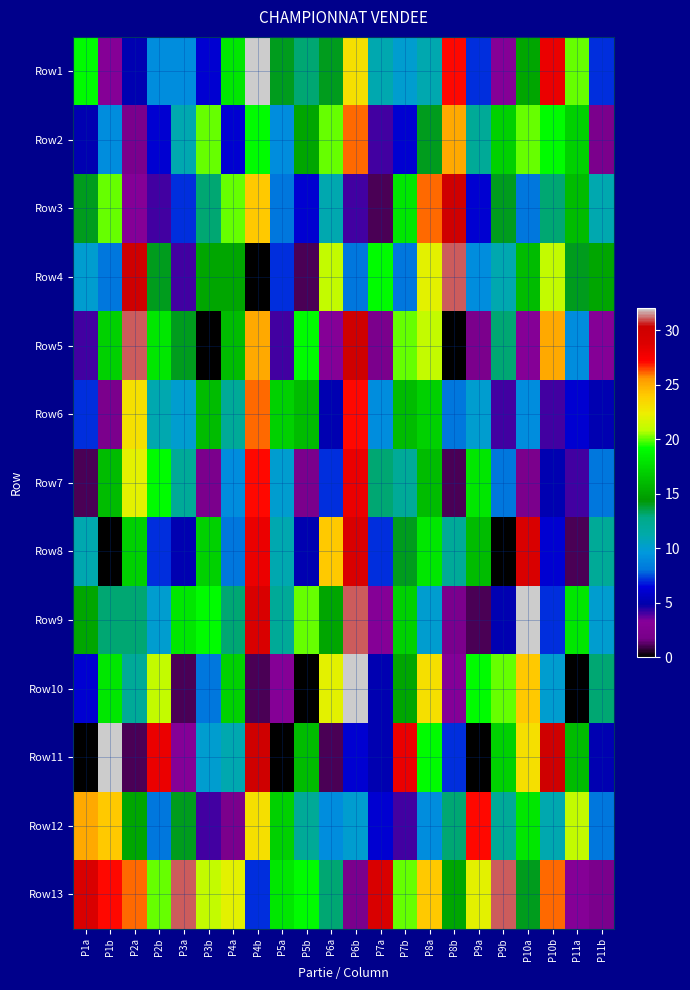

Between P6b and P5b, which is larger?

P6b